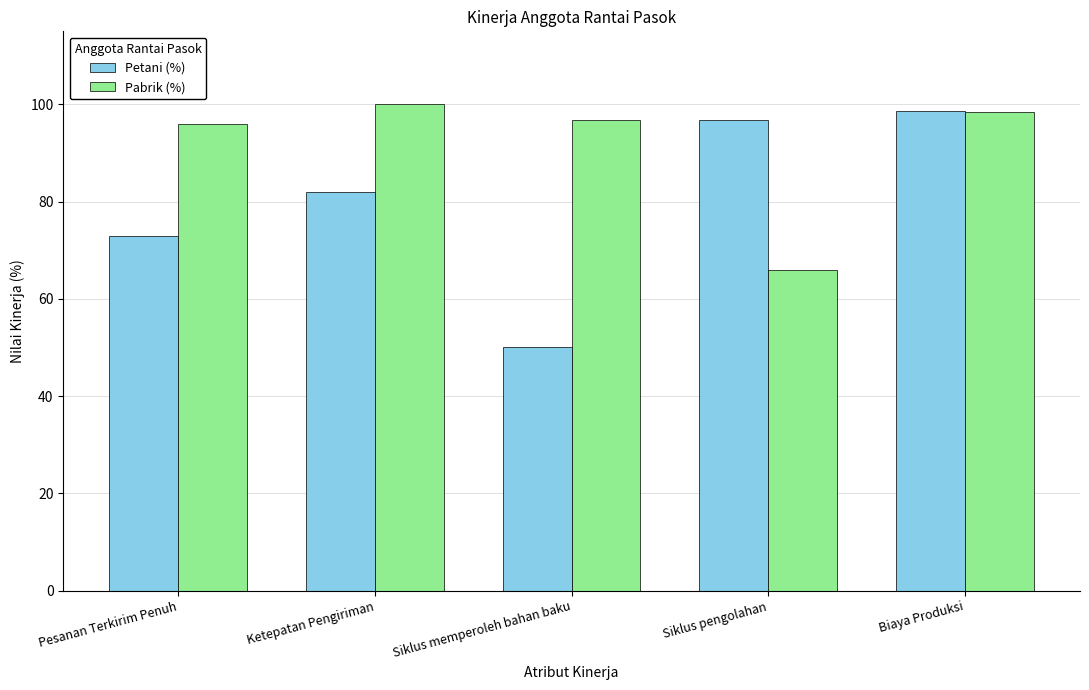

Reading left to right, list all the values displayed in this chart.

Petani (%): Pesanan Terkirim Penuh=72.9	Ketepatan Pengiriman=81.9	Siklus memperoleh bahan baku=50.0	Siklus pengolahan=96.8	Biaya Produksi=98.5
Pabrik (%): Pesanan Terkirim Penuh=96.0	Ketepatan Pengiriman=100.0	Siklus memperoleh bahan baku=96.8	Siklus pengolahan=65.9	Biaya Produksi=98.4